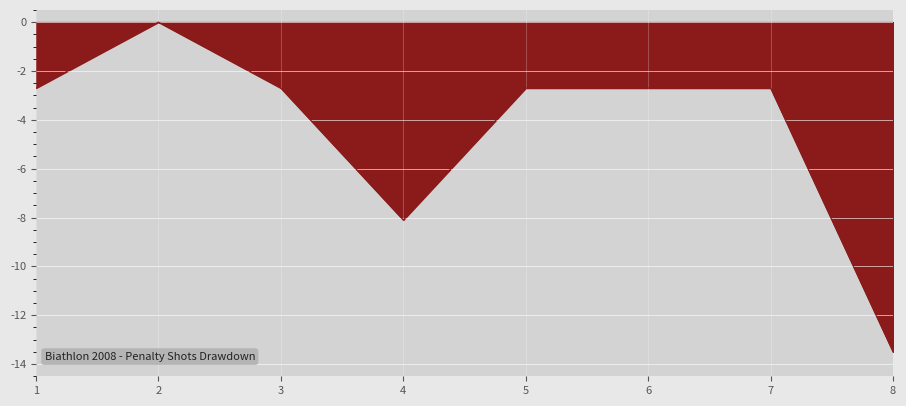

What is the change in value from 4 to 7?

+5.4